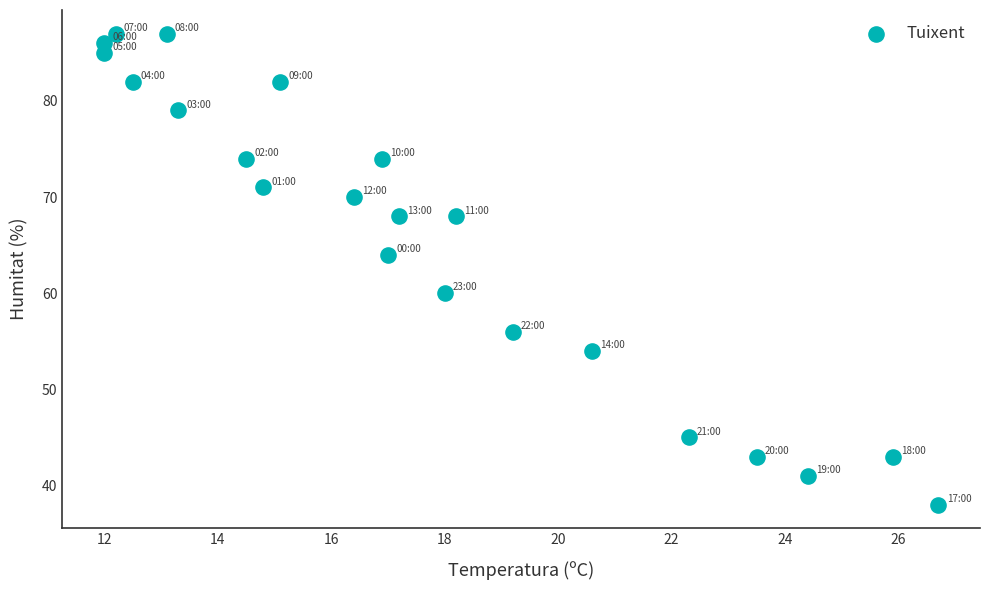

What is the range of Y values (max minus min)?

49